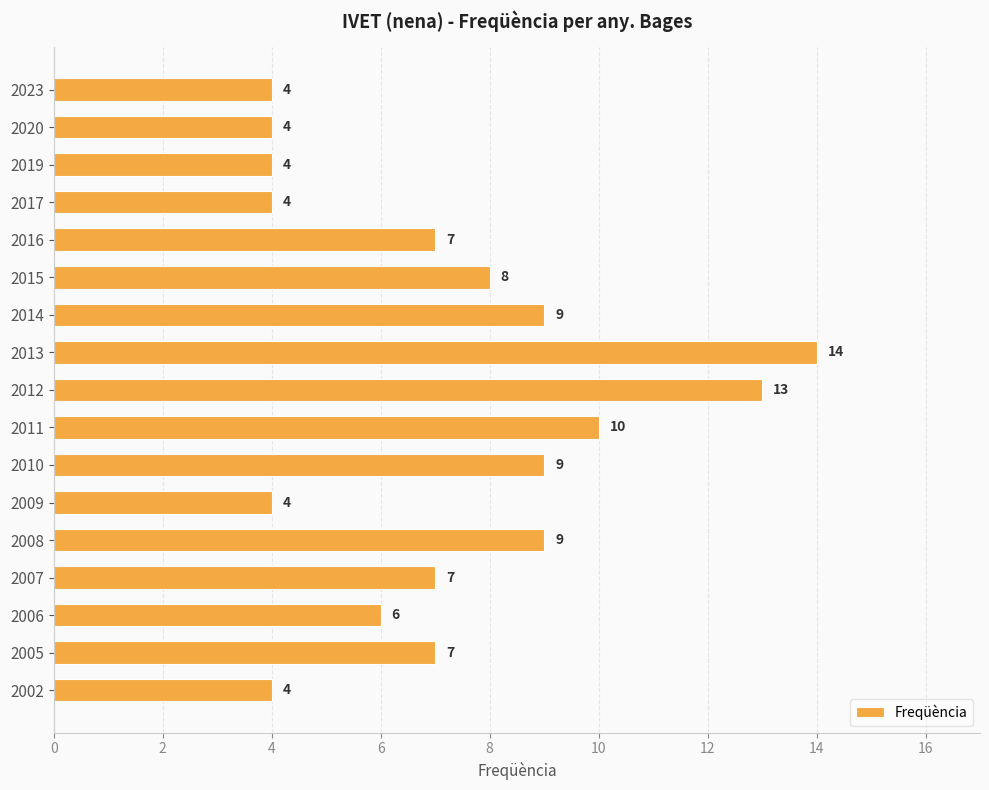

How many data points does each series have?

17